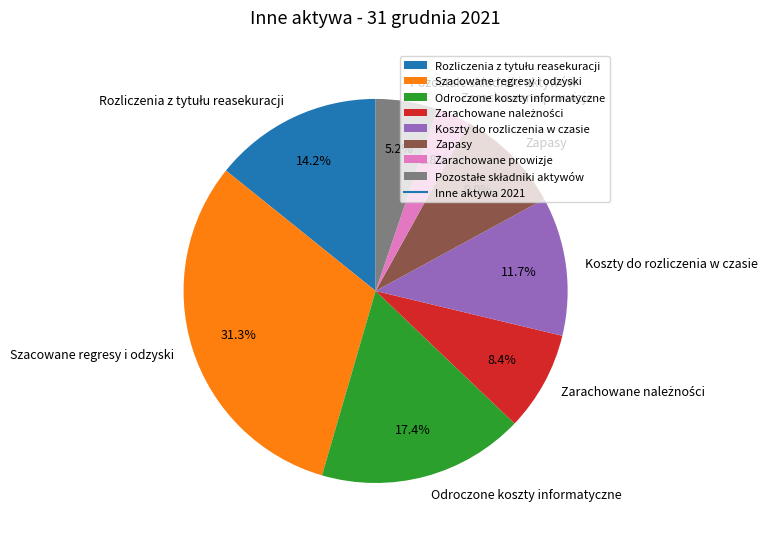

To the nearest percent, what is the average slice percentage?

12%